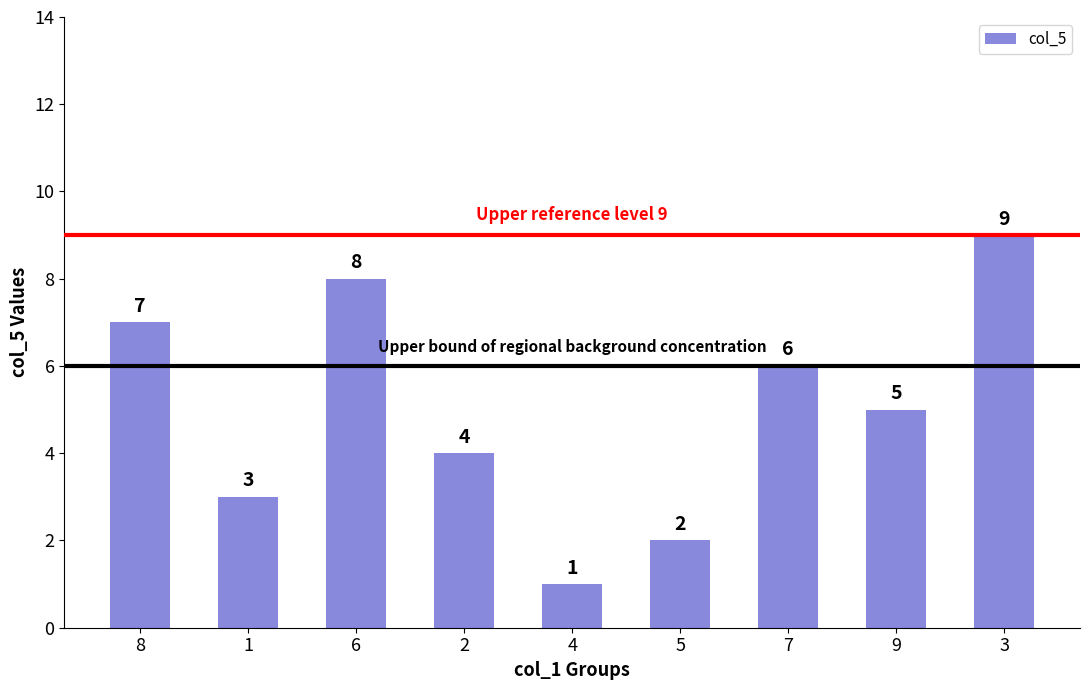

What is the value of the 1st bar from the left?

7